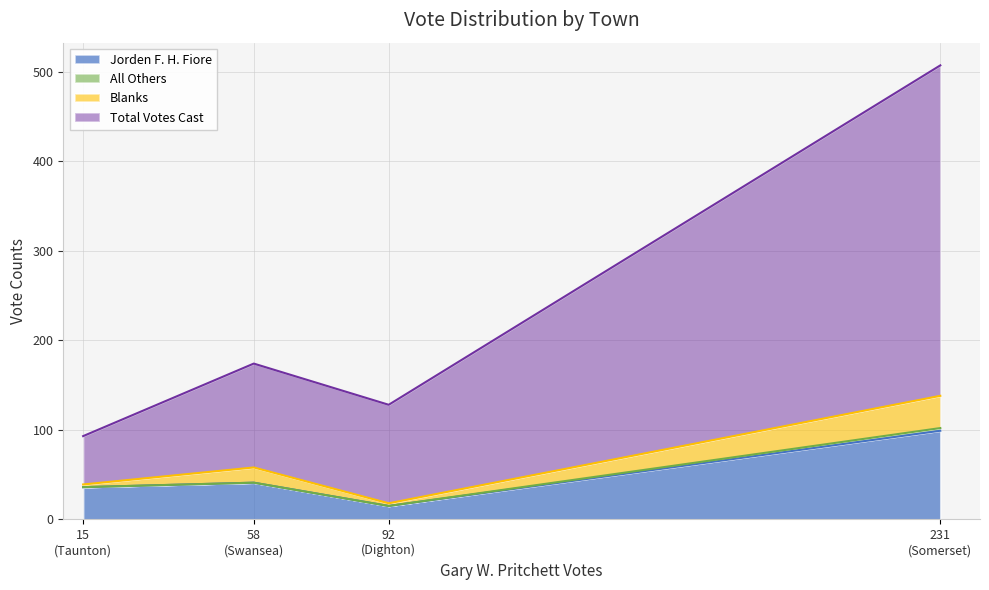

At which label does Blanks reach its minimum?

Dighton